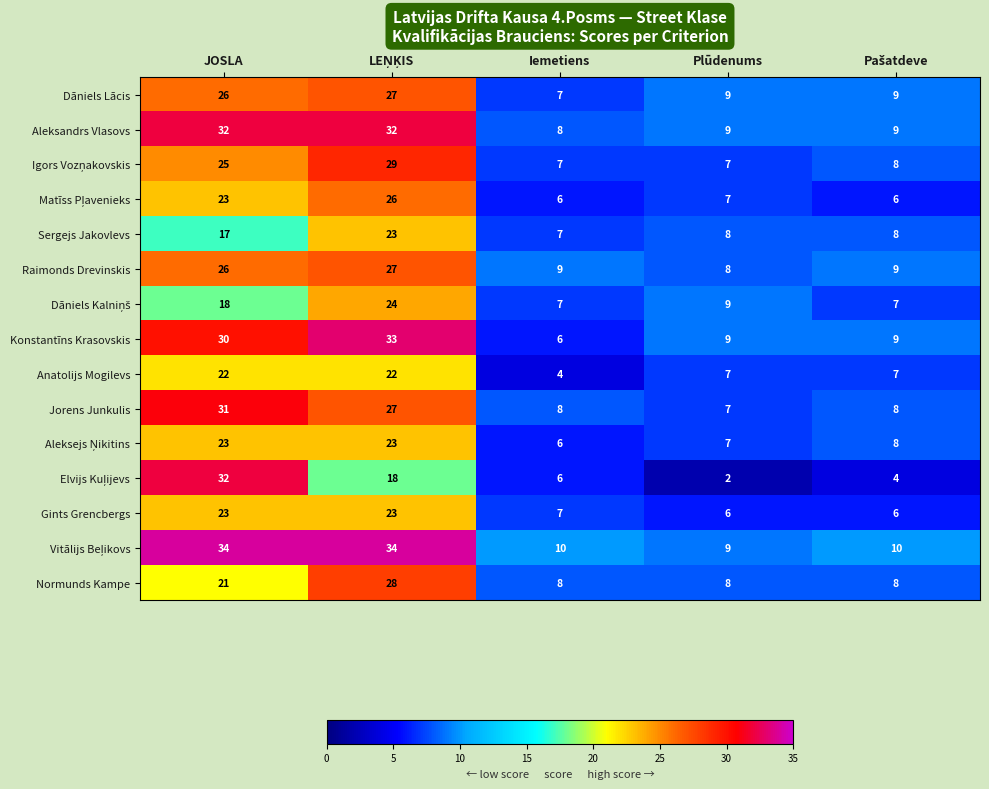

The value of Konstantīns Krasovskis at JOSLA is 30. True or false?

True